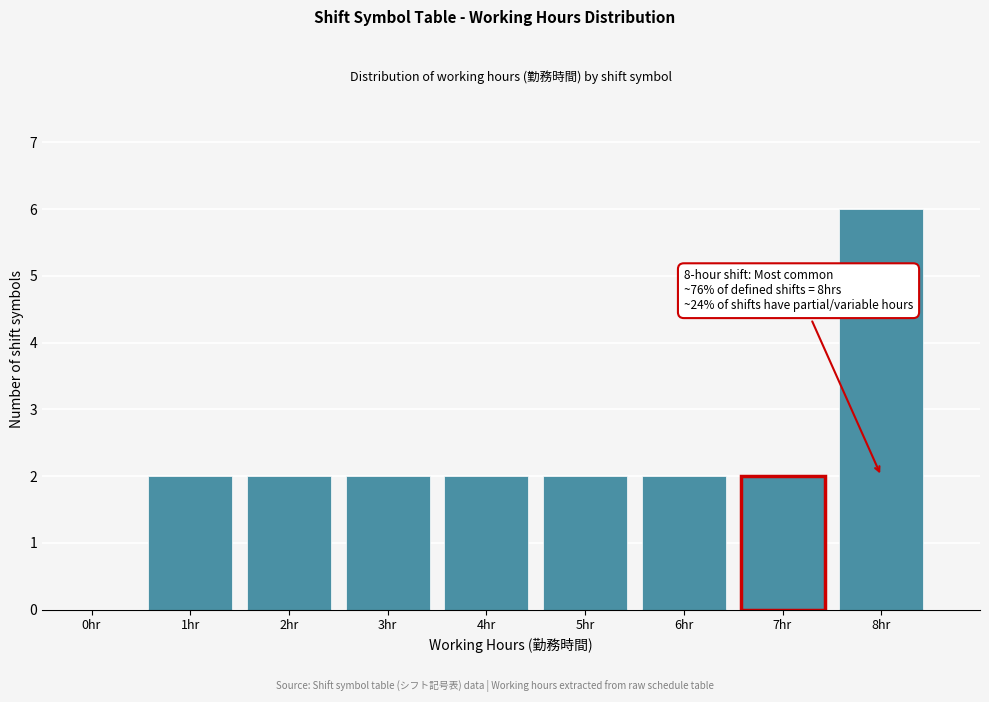

Reading left to right, transcribe all the data shown in this chart.

0hr=0	1hr=2	2hr=2	3hr=2	4hr=2	5hr=2	6hr=2	7hr=2	8hr=6